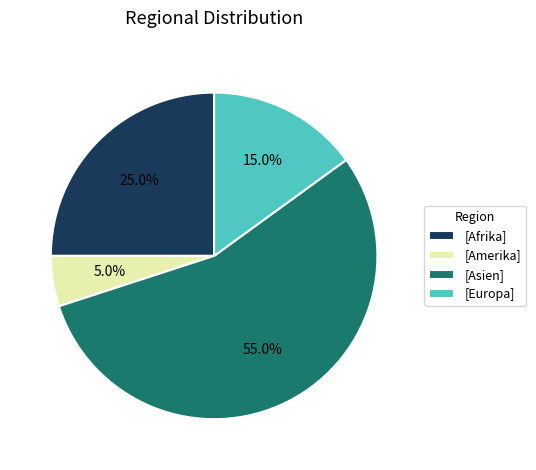

What is the ratio of the value at [Asien] to the value at [Europa]?

3.7